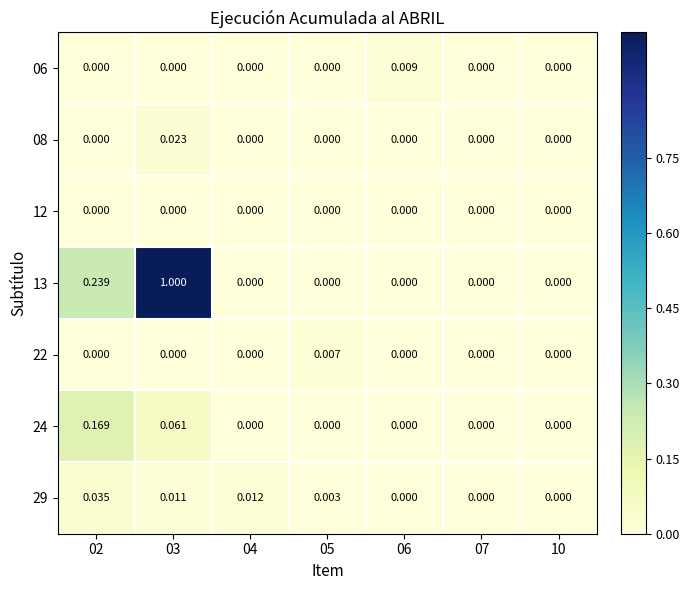

Is the value of 24 at 02 greater than the value of 06 at 07?

Yes